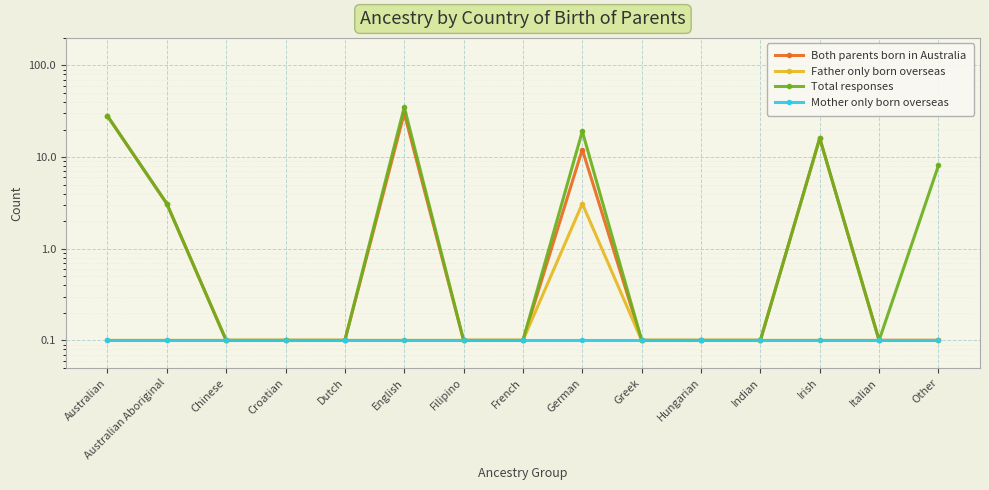

Does the chart display data point markers on the line(s)?

Yes